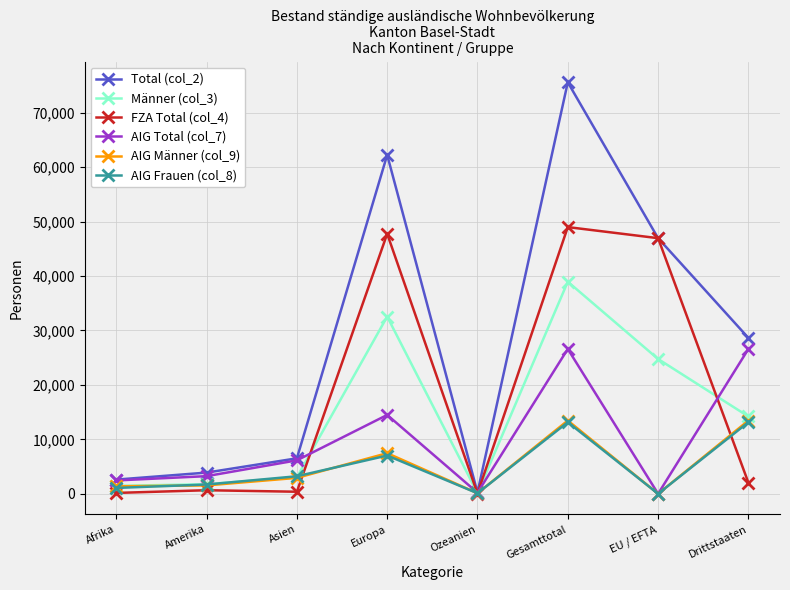

What is the difference between the second highest and minimum values in the FZA Total (col_4) series?

47700